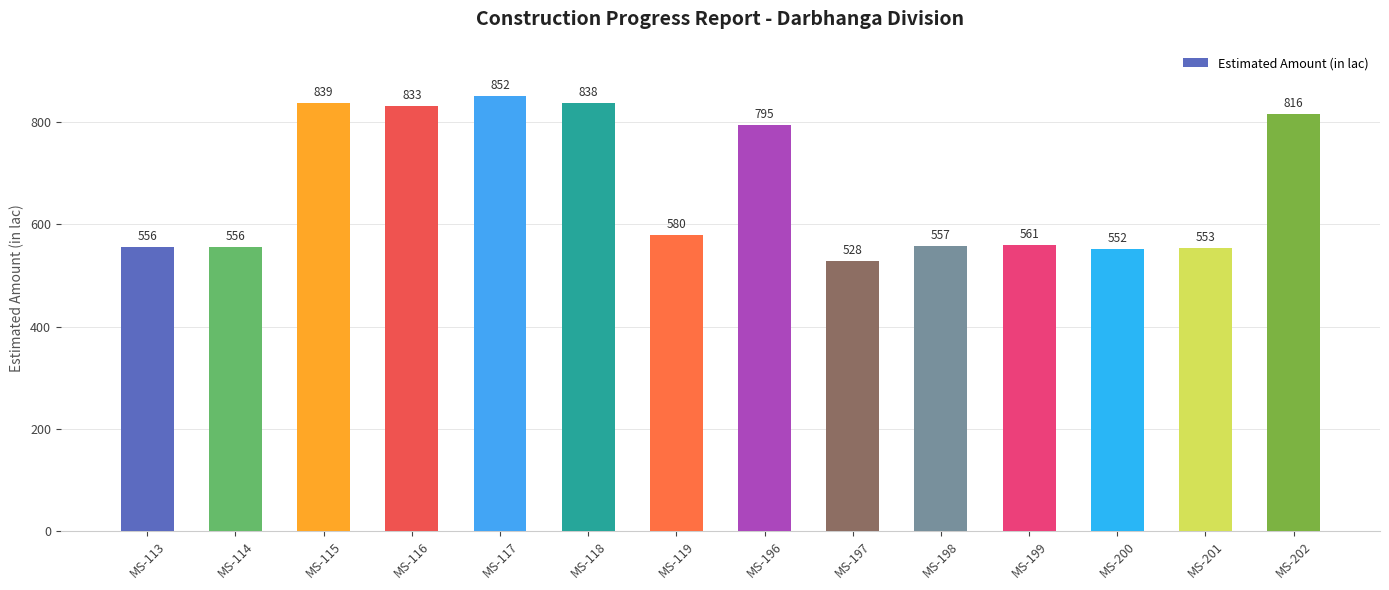

What is the greatest value displayed?

851.5